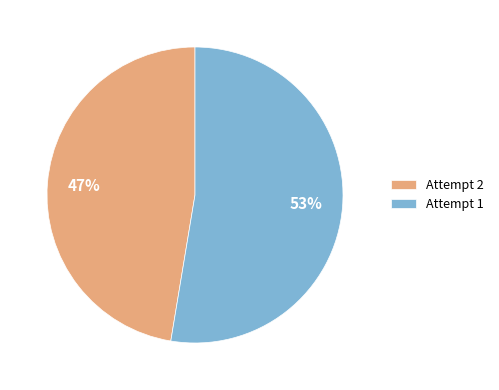

How many slices are in this pie chart?

2